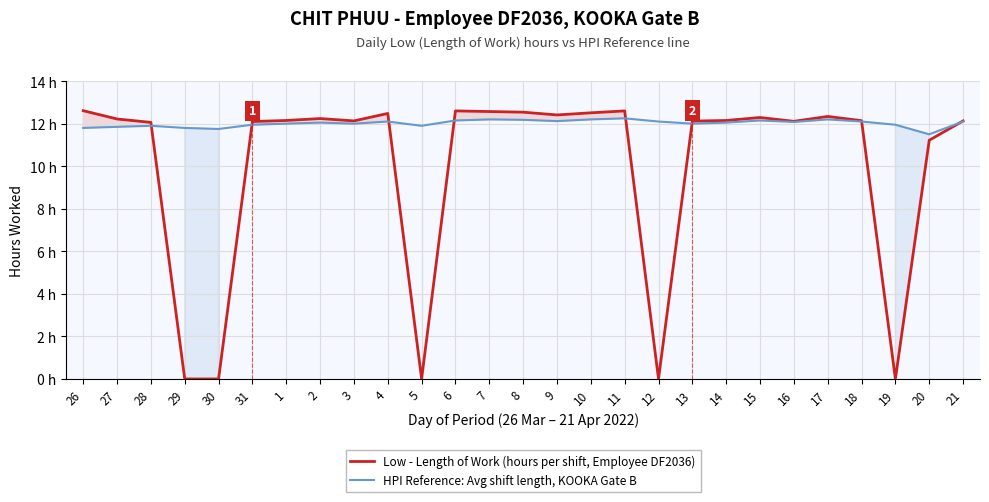

At which label does Low - Length of Work (hours per shift, Employee DF2036) first exceed 12?

26